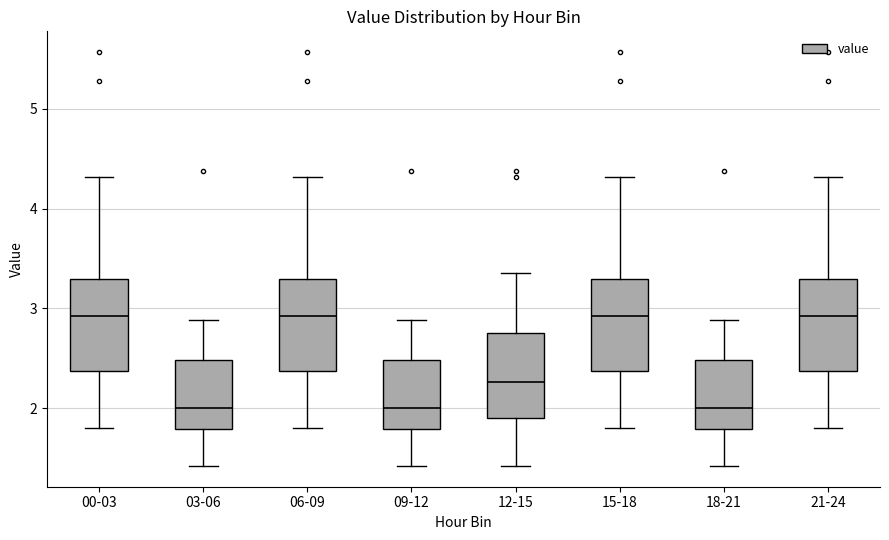

Reading left to right, read every box against the y-axis: the position of its median line, the range the box covers, and the ends of its whiskers. The values are not printed on the chart, so give them approximately, as read against the axis.

00-03: median 2.9, box 2.4 to 3.3, whiskers 1.8 to 4.3
03-06: median 2.0, box 1.8 to 2.5, whiskers 1.4 to 2.9
06-09: median 2.9, box 2.4 to 3.3, whiskers 1.8 to 4.3
09-12: median 2.0, box 1.8 to 2.5, whiskers 1.4 to 2.9
12-15: median 2.3, box 1.9 to 2.8, whiskers 1.4 to 3.4
15-18: median 2.9, box 2.4 to 3.3, whiskers 1.8 to 4.3
18-21: median 2.0, box 1.8 to 2.5, whiskers 1.4 to 2.9
21-24: median 2.9, box 2.4 to 3.3, whiskers 1.8 to 4.3